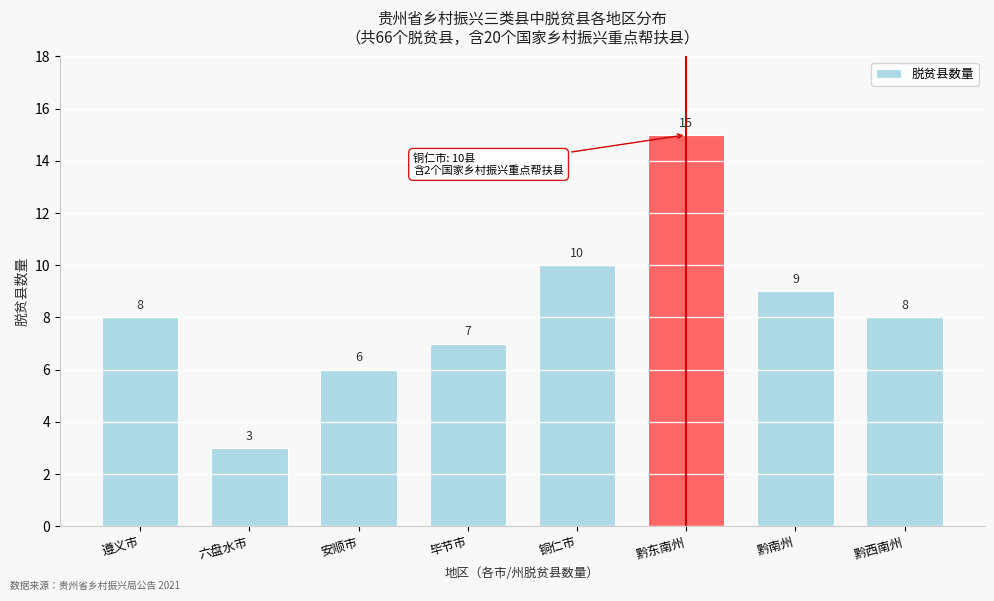

Reading left to right, transcribe all the data shown in this chart.

遵义市=8	六盘水市=3	安顺市=6	毕节市=7	铜仁市=10	黔东南州=15	黔南州=9	黔西南州=8